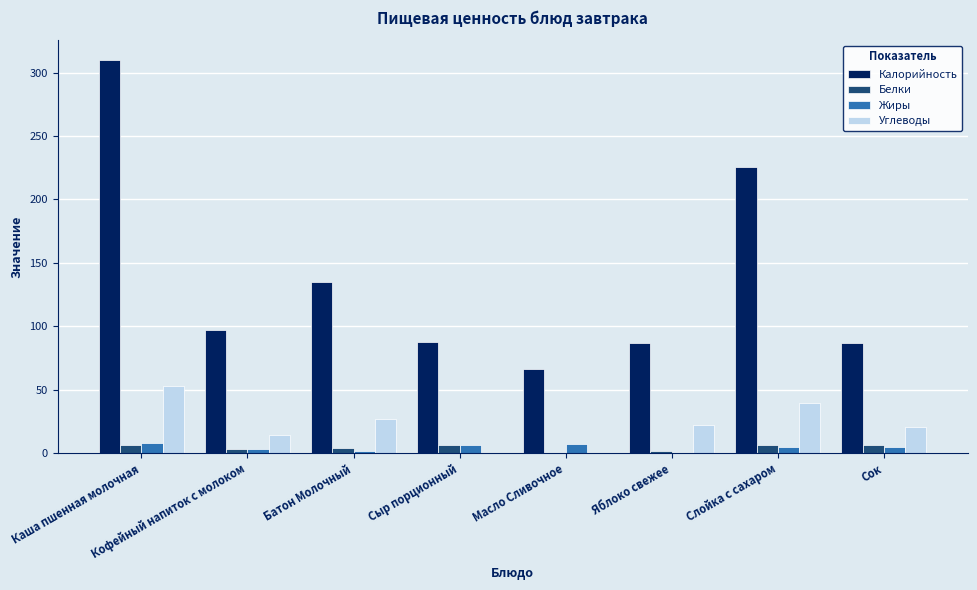

True or false: Углеводы has a value of 25.6 at Каша пшенная молочная.

False